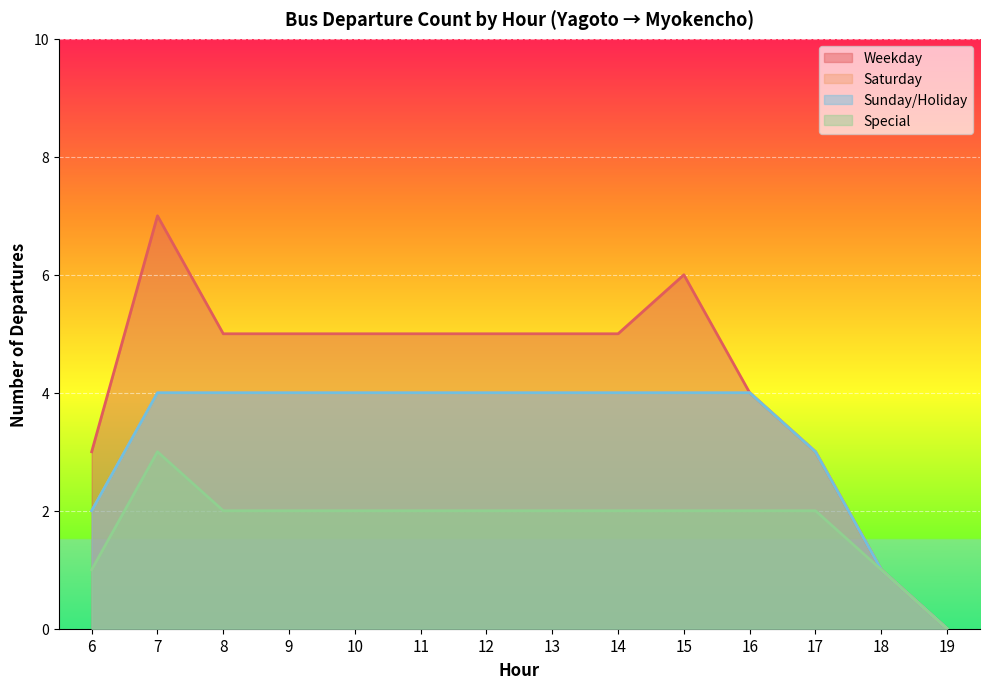

True or false: Special and Weekday cross at least once.

False